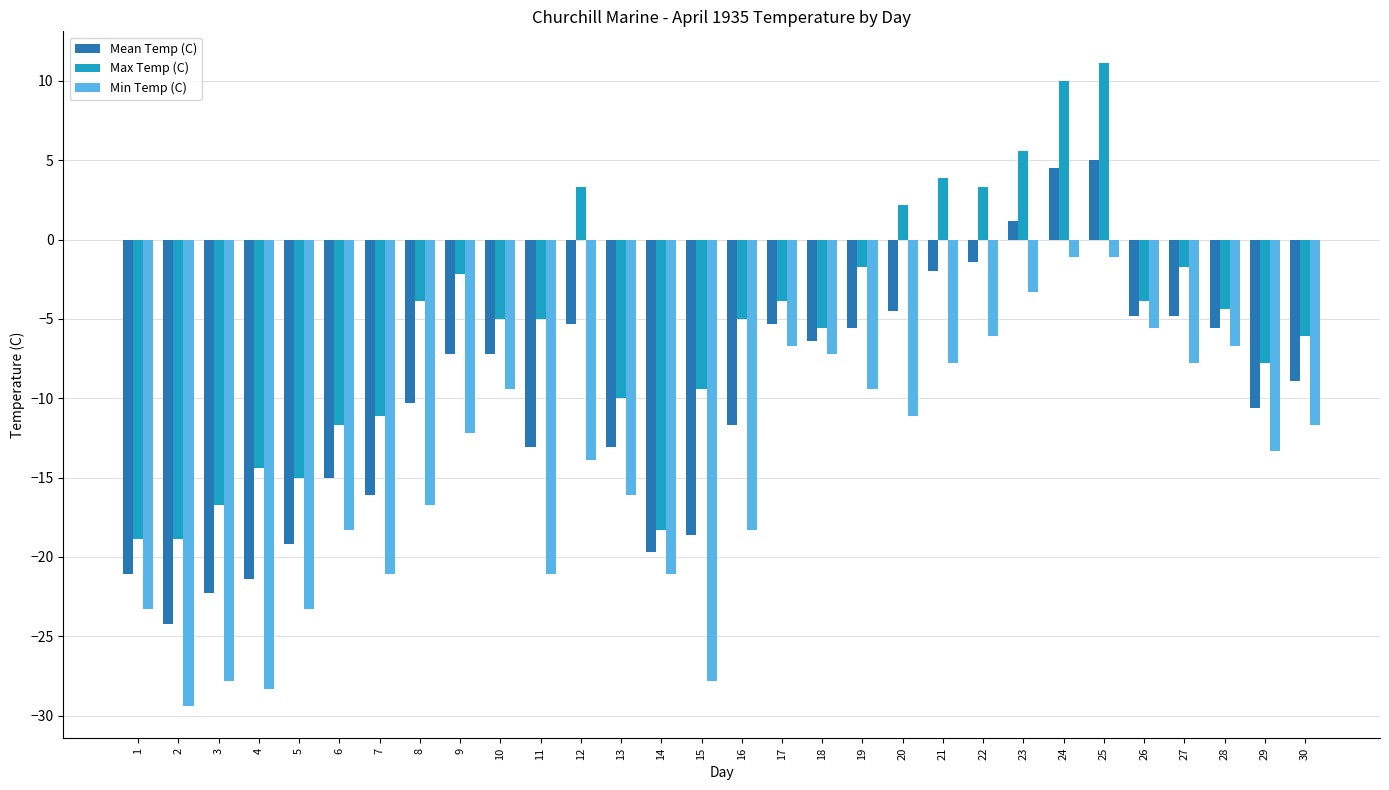

What is the average value of the Mean Temp (C) series?

-9.8